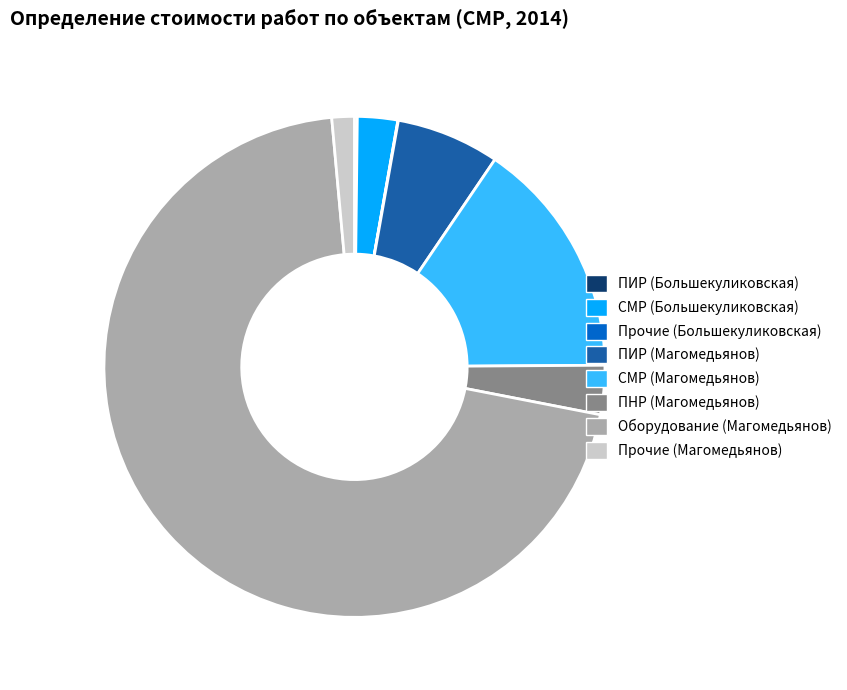

Is the sum of Оборудование (Магомедьянов) and ПНР (Магомедьянов) greater than half?

Yes